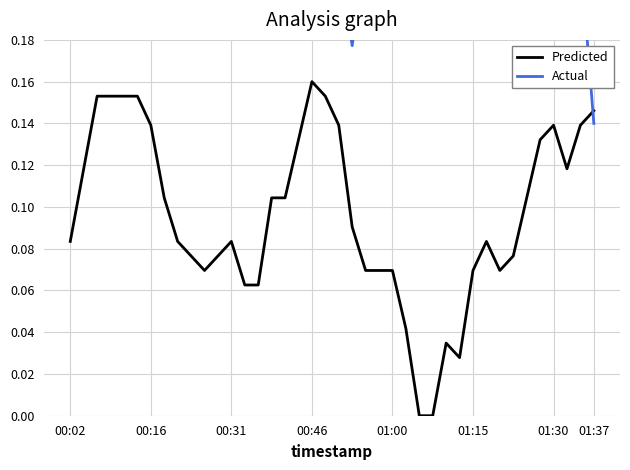

What is the value of the Predicted point at the 39th from the left?

0.1